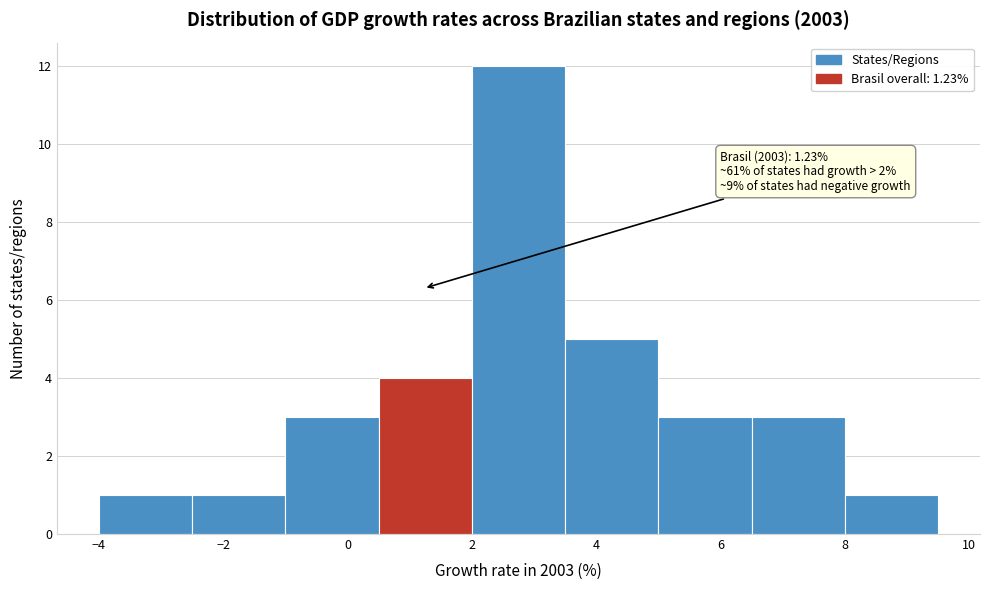

Over which range of the x-axis is the bar tallest?

2.0 to 3.5